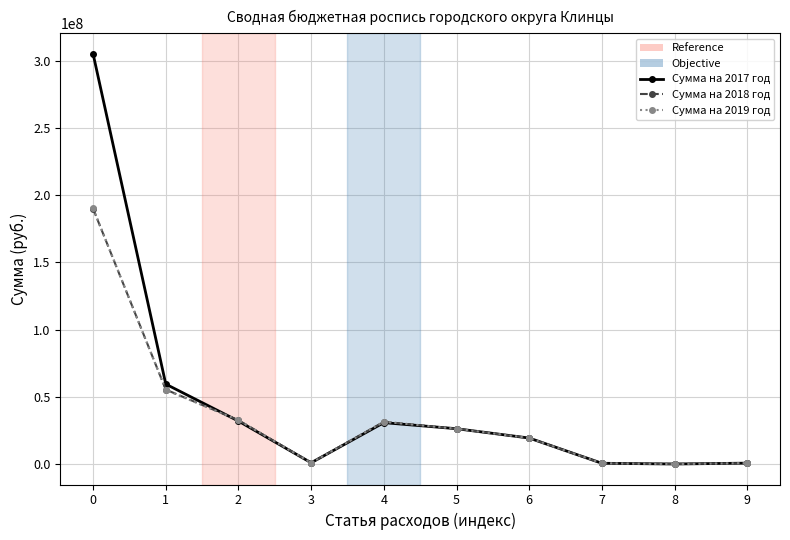

Where is the first local minimum for Сумма на 2018 год?

3